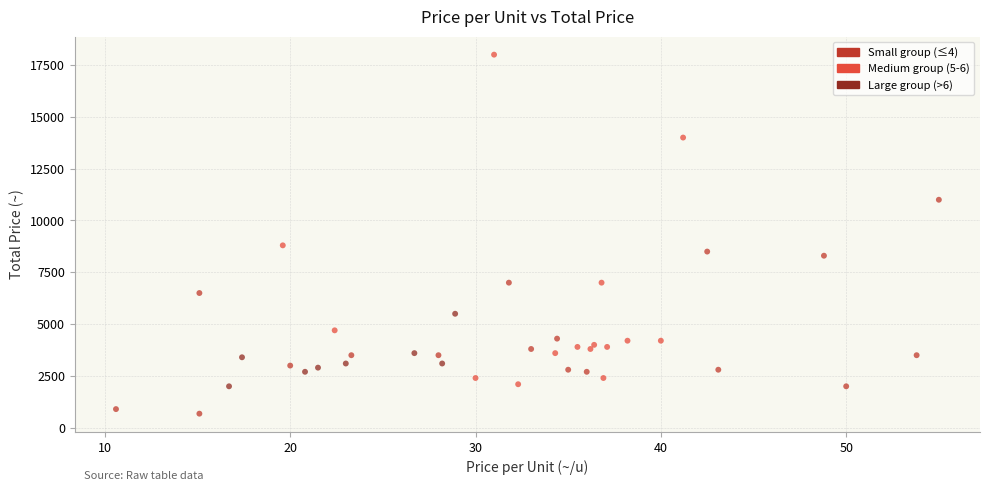

What is the range of Y values (max minus min)?

17320